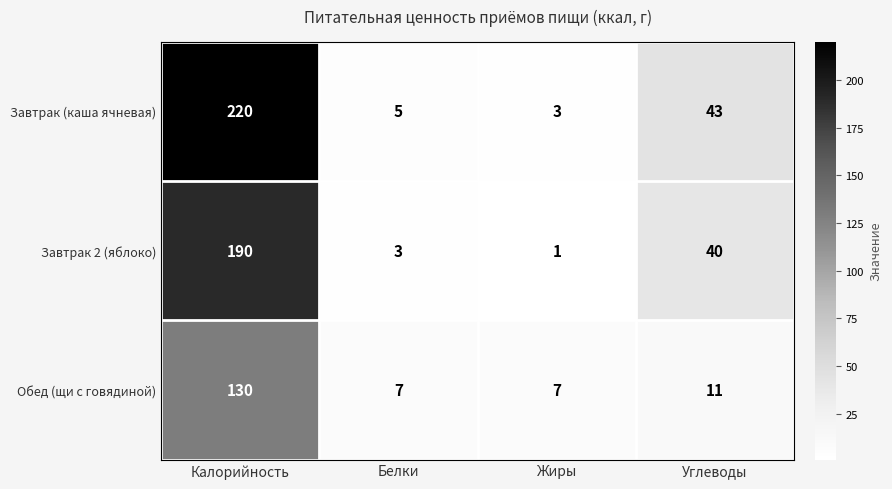

Which label corresponds to the largest value in the chart?

Калорийность